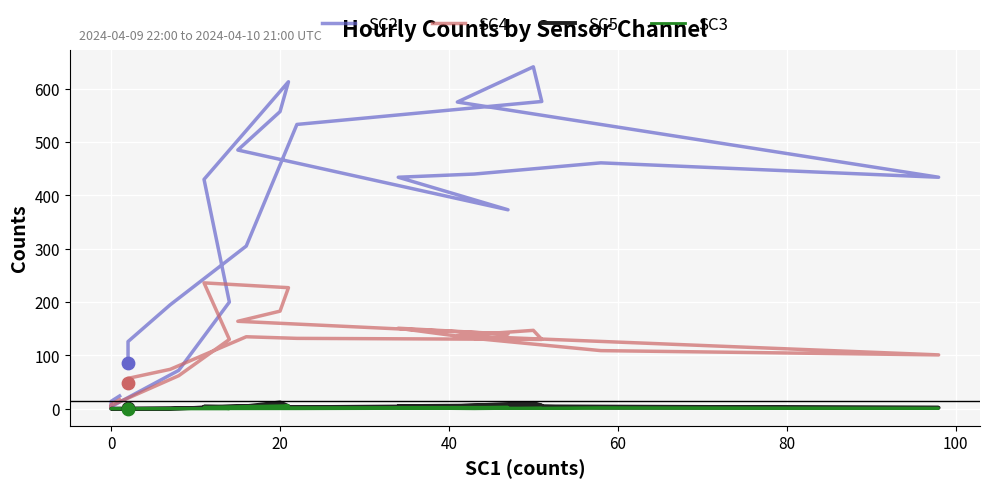

What are all the series names shown in the legend?

SC2, SC4, SC5, SC3